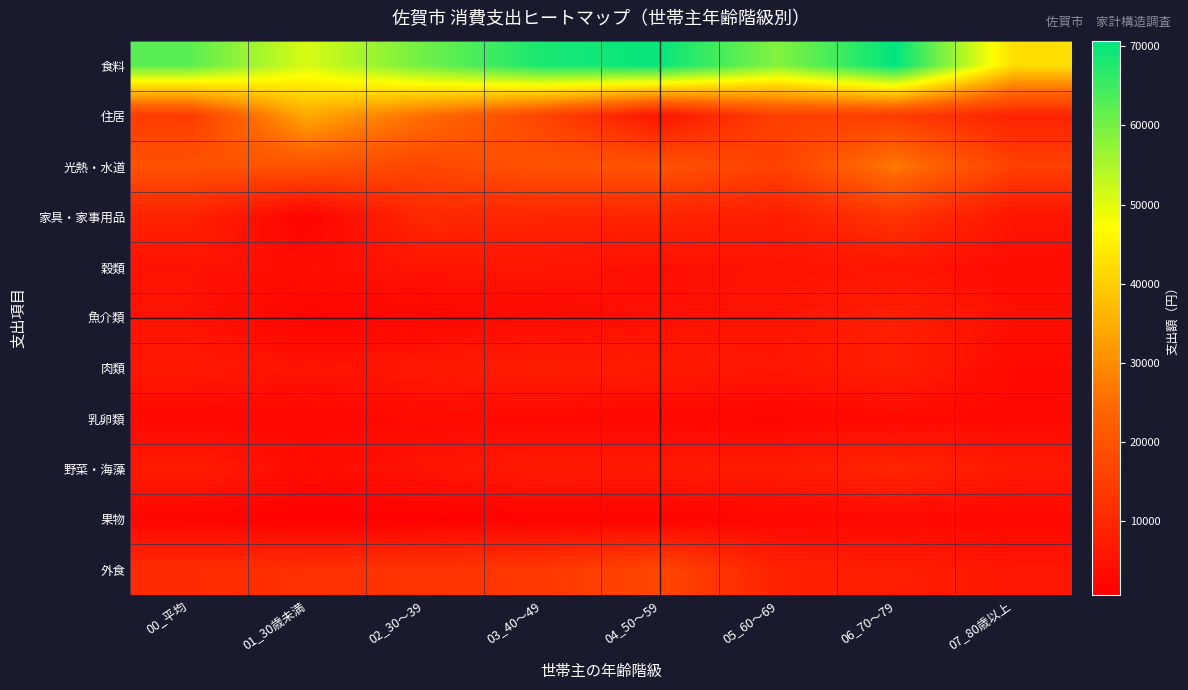

Rank the series by their maximum value, from highest to lowest.

食料, 住居, 光熱・水道, 外食, 家具・家事用品, 野菜・海藻, 魚介類, 肉類, 穀類, 乳卵類, 果物